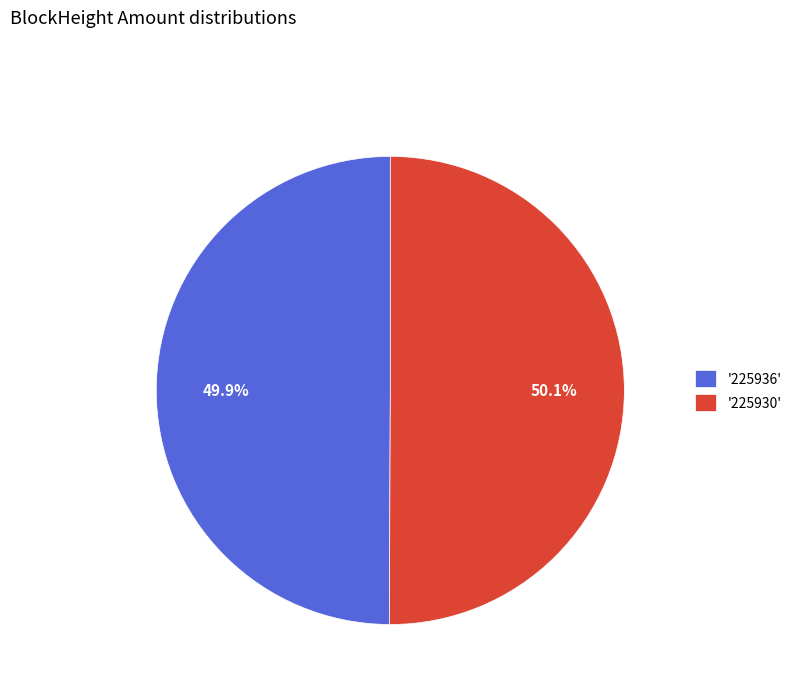

What portion of the pie excludes '225936'?

50.1%